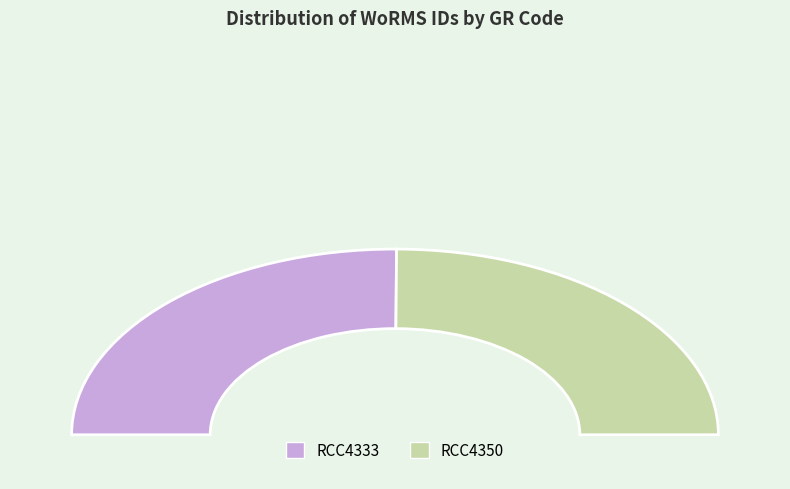

Do RCC4350 and RCC4333 together represent more than half of the pie?

Yes